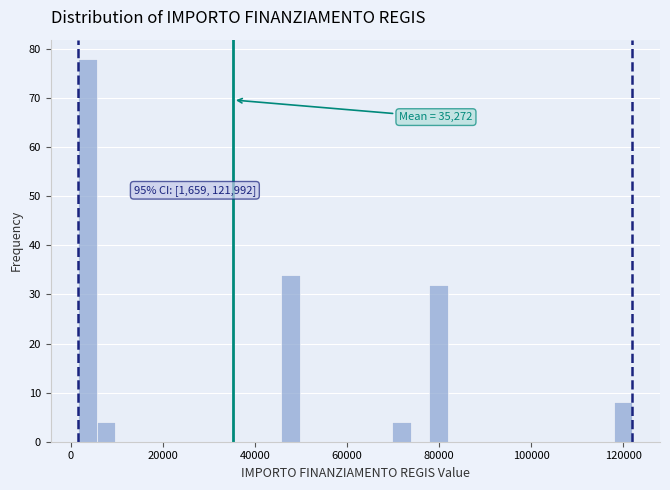

Around what value on the x-axis is the tallest bar? Give the approximate position of its centre, as read against the axis.

4000